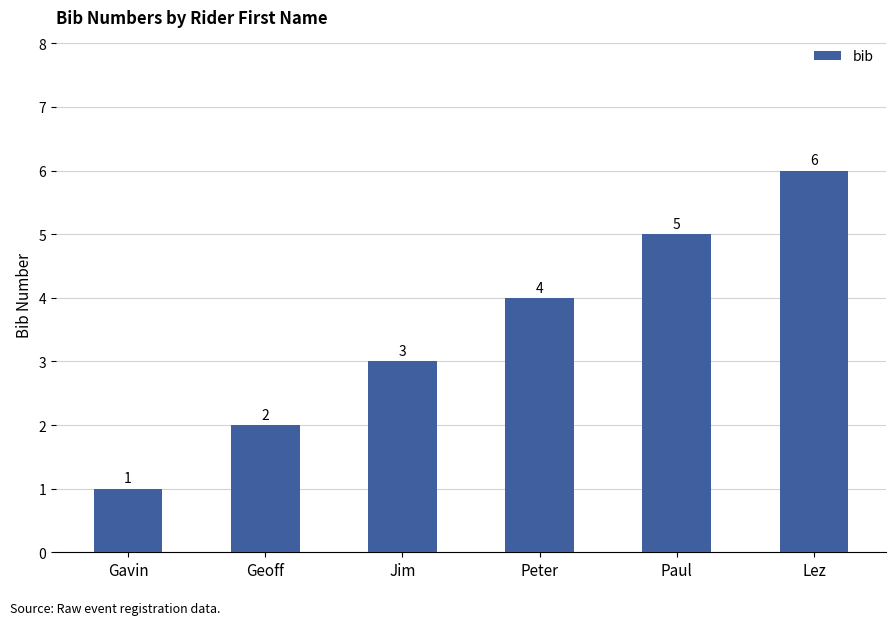

What is the value of the 2nd bar from the left?

2